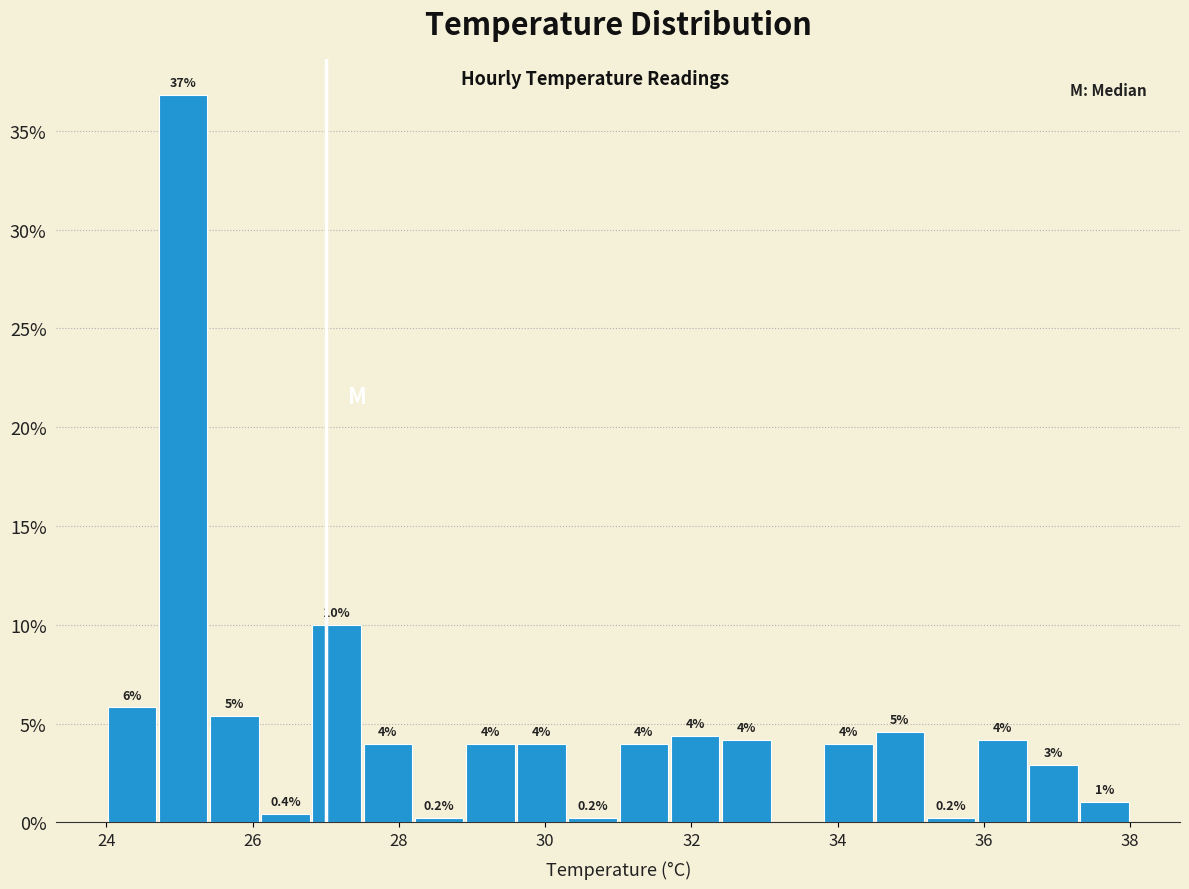

Around what value on the x-axis is the tallest bar? Give the approximate position of its centre, as read against the axis.

25.0